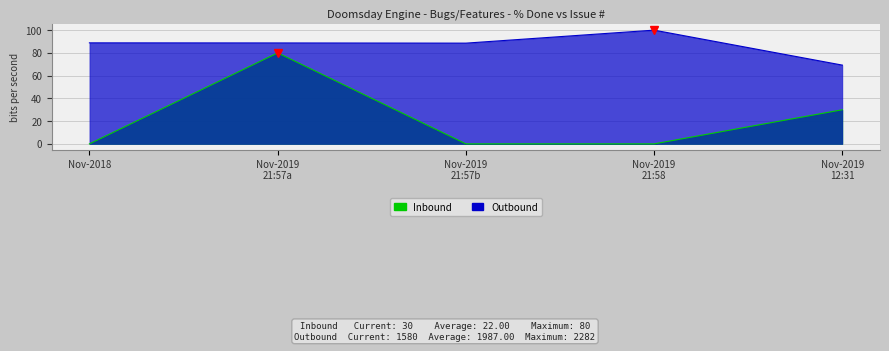

At how many categories does at least one series exceed 24?

5